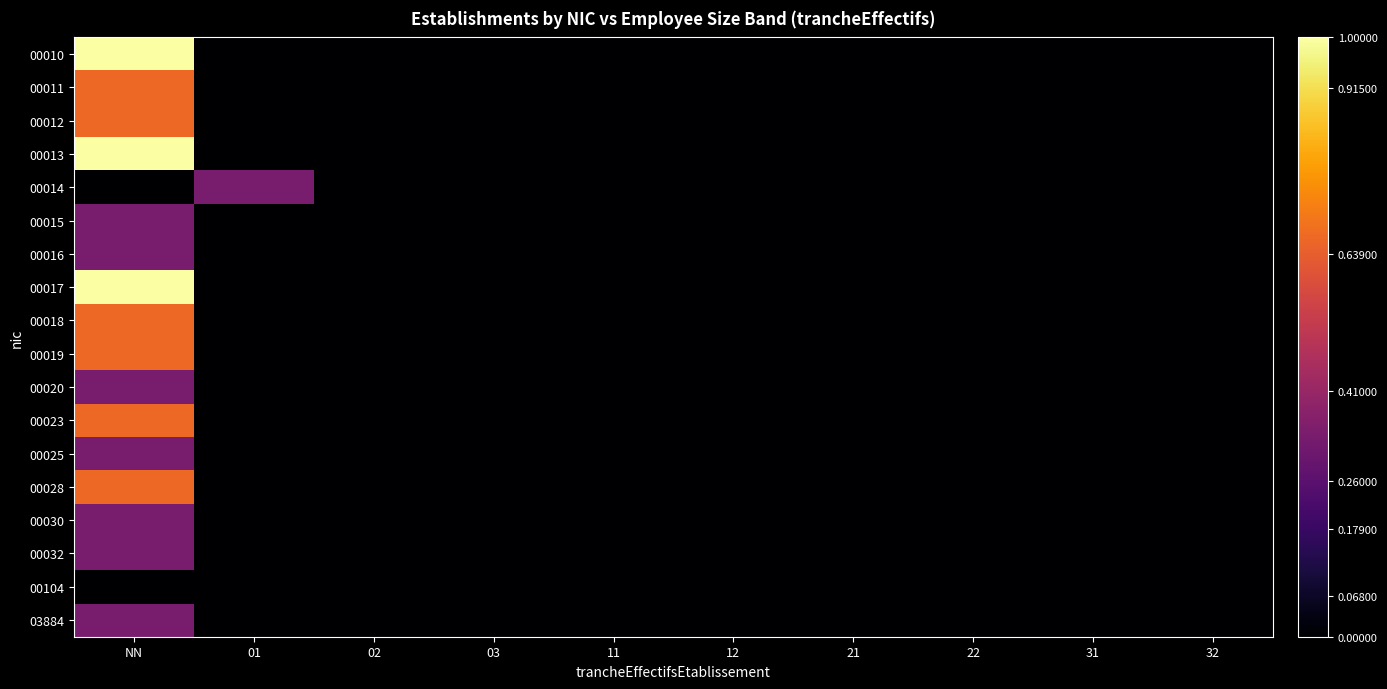

Reading left to right, list all the values displayed in this chart.

00010: NN=1.0	01=0.0	02=0.0	03=0.0	11=0.0	12=0.0	21=0.0	22=0.0	31=0.0	32=0.0
00011: NN=0.7	01=0.0	02=0.0	03=0.0	11=0.0	12=0.0	21=0.0	22=0.0	31=0.0	32=0.0
00012: NN=0.7	01=0.0	02=0.0	03=0.0	11=0.0	12=0.0	21=0.0	22=0.0	31=0.0	32=0.0
00013: NN=1.0	01=0.0	02=0.0	03=0.0	11=0.0	12=0.0	21=0.0	22=0.0	31=0.0	32=0.0
00014: NN=0.0	01=0.3	02=0.0	03=0.0	11=0.0	12=0.0	21=0.0	22=0.0	31=0.0	32=0.0
00015: NN=0.3	01=0.0	02=0.0	03=0.0	11=0.0	12=0.0	21=0.0	22=0.0	31=0.0	32=0.0
00016: NN=0.3	01=0.0	02=0.0	03=0.0	11=0.0	12=0.0	21=0.0	22=0.0	31=0.0	32=0.0
00017: NN=1.0	01=0.0	02=0.0	03=0.0	11=0.0	12=0.0	21=0.0	22=0.0	31=0.0	32=0.0
00018: NN=0.7	01=0.0	02=0.0	03=0.0	11=0.0	12=0.0	21=0.0	22=0.0	31=0.0	32=0.0
00019: NN=0.7	01=0.0	02=0.0	03=0.0	11=0.0	12=0.0	21=0.0	22=0.0	31=0.0	32=0.0
00020: NN=0.3	01=0.0	02=0.0	03=0.0	11=0.0	12=0.0	21=0.0	22=0.0	31=0.0	32=0.0
00023: NN=0.7	01=0.0	02=0.0	03=0.0	11=0.0	12=0.0	21=0.0	22=0.0	31=0.0	32=0.0
00025: NN=0.3	01=0.0	02=0.0	03=0.0	11=0.0	12=0.0	21=0.0	22=0.0	31=0.0	32=0.0
00028: NN=0.7	01=0.0	02=0.0	03=0.0	11=0.0	12=0.0	21=0.0	22=0.0	31=0.0	32=0.0
00030: NN=0.3	01=0.0	02=0.0	03=0.0	11=0.0	12=0.0	21=0.0	22=0.0	31=0.0	32=0.0
00032: NN=0.3	01=0.0	02=0.0	03=0.0	11=0.0	12=0.0	21=0.0	22=0.0	31=0.0	32=0.0
00104: NN=0.0	01=0.0	02=0.0	03=0.0	11=0.0	12=0.0	21=0.0	22=0.0	31=0.0	32=0.0
03884: NN=0.3	01=0.0	02=0.0	03=0.0	11=0.0	12=0.0	21=0.0	22=0.0	31=0.0	32=0.0